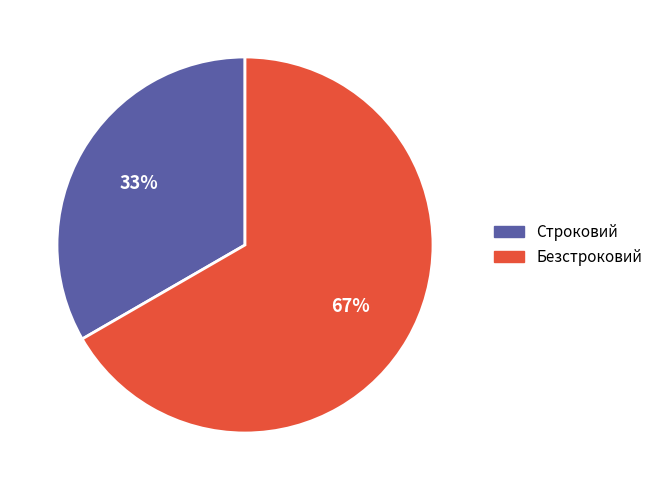

What percentage is the Строковий slice, to the nearest percent?

33%